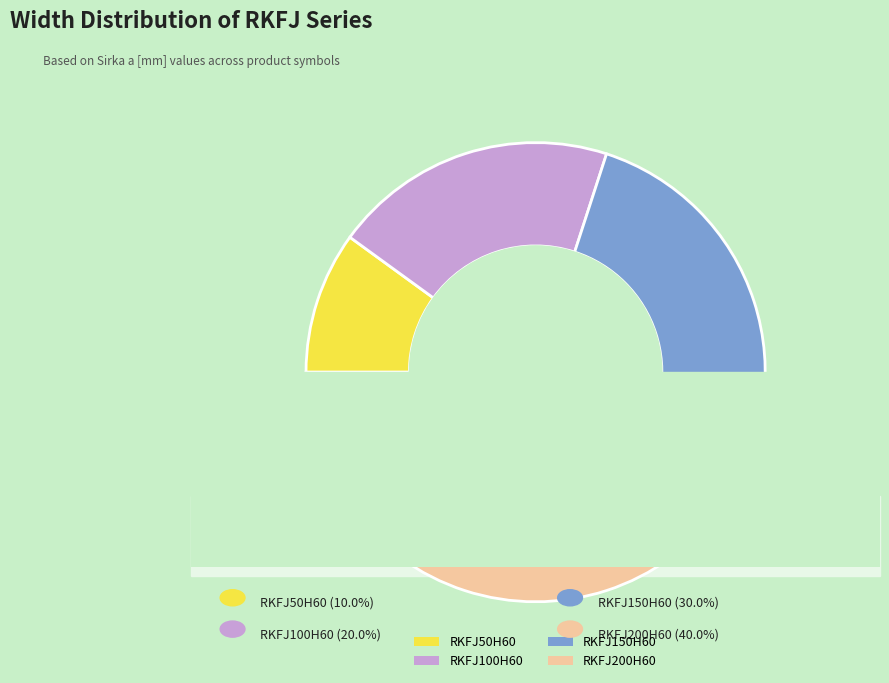

The RKFJ150H60 slice represents 30% of the pie. True or false?

True